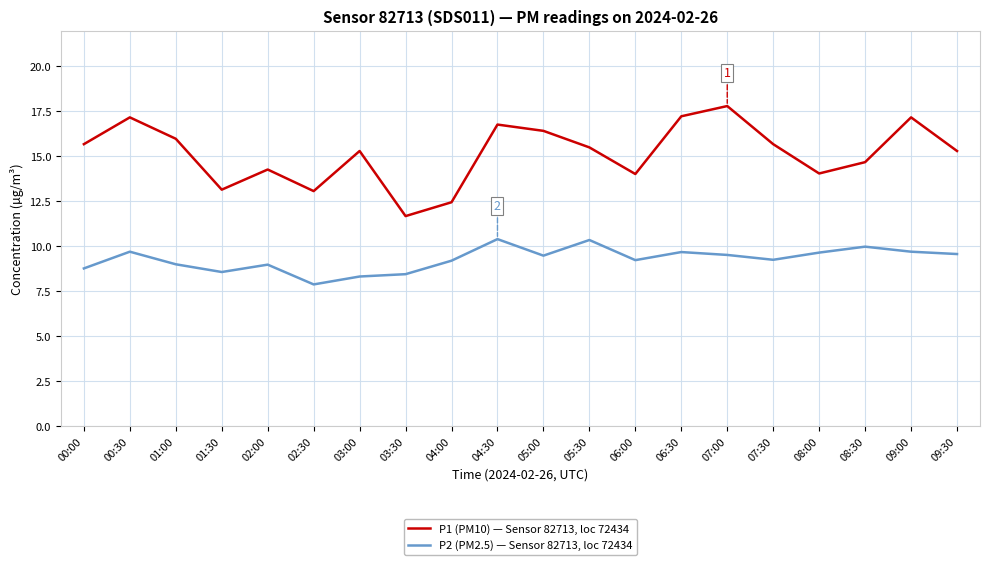

Is it true that P2 (PM2.5) — Sensor 82713, loc 72434 equals 10.0 at 08:30?

True